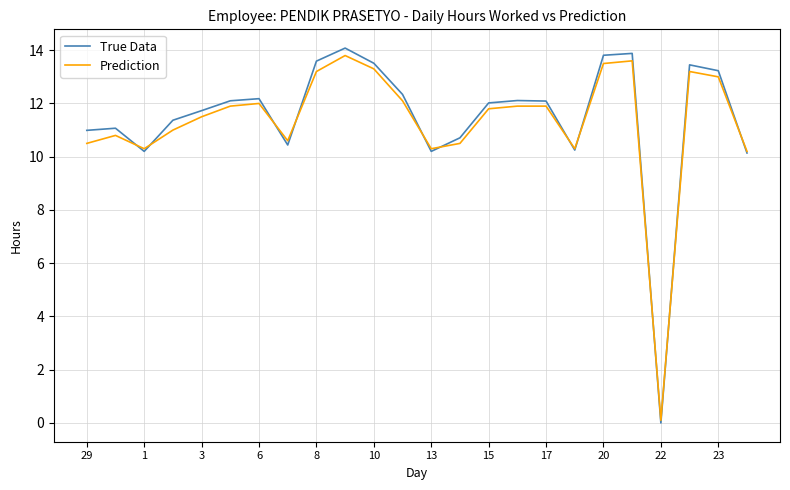

Which series has the widest spread of values?

True Data